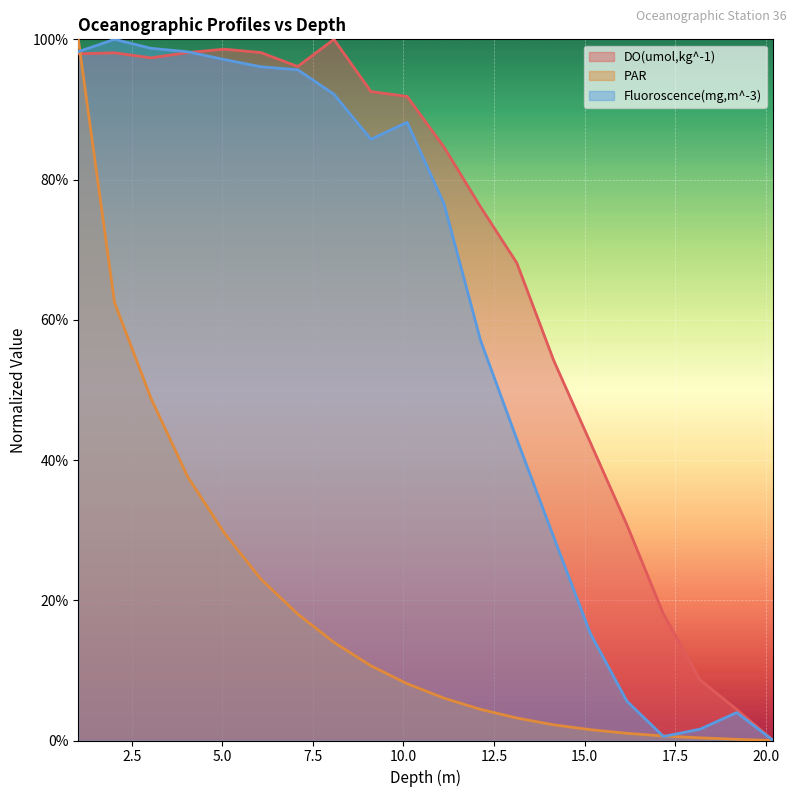

Which series has the largest total across all categories?

DO(umol,kg^-1)